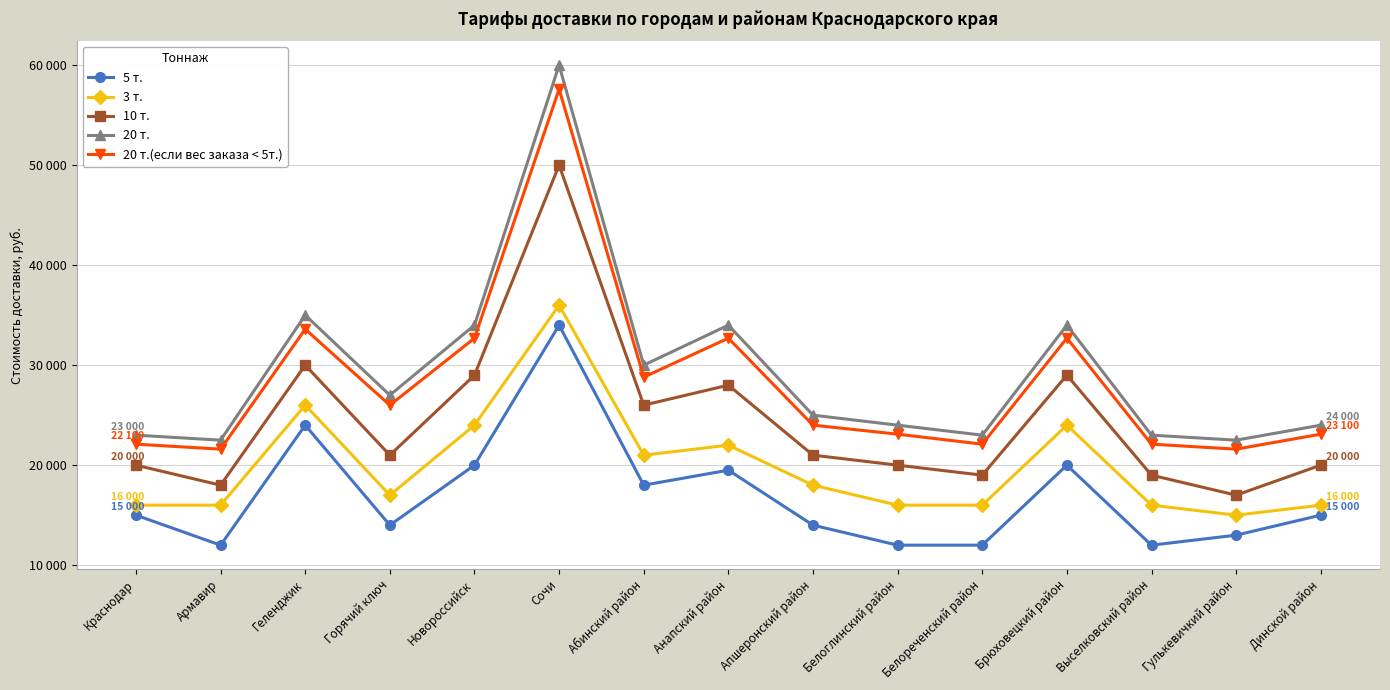

What is the average value of the 3 т. series?

19933